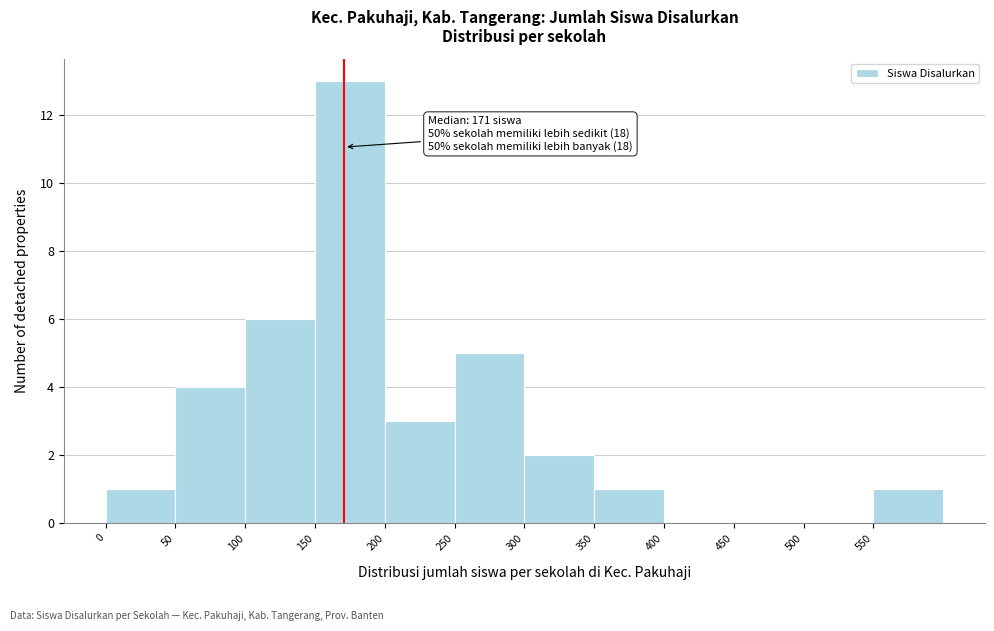

Which range on the x-axis has the tallest bar?

150 to 200